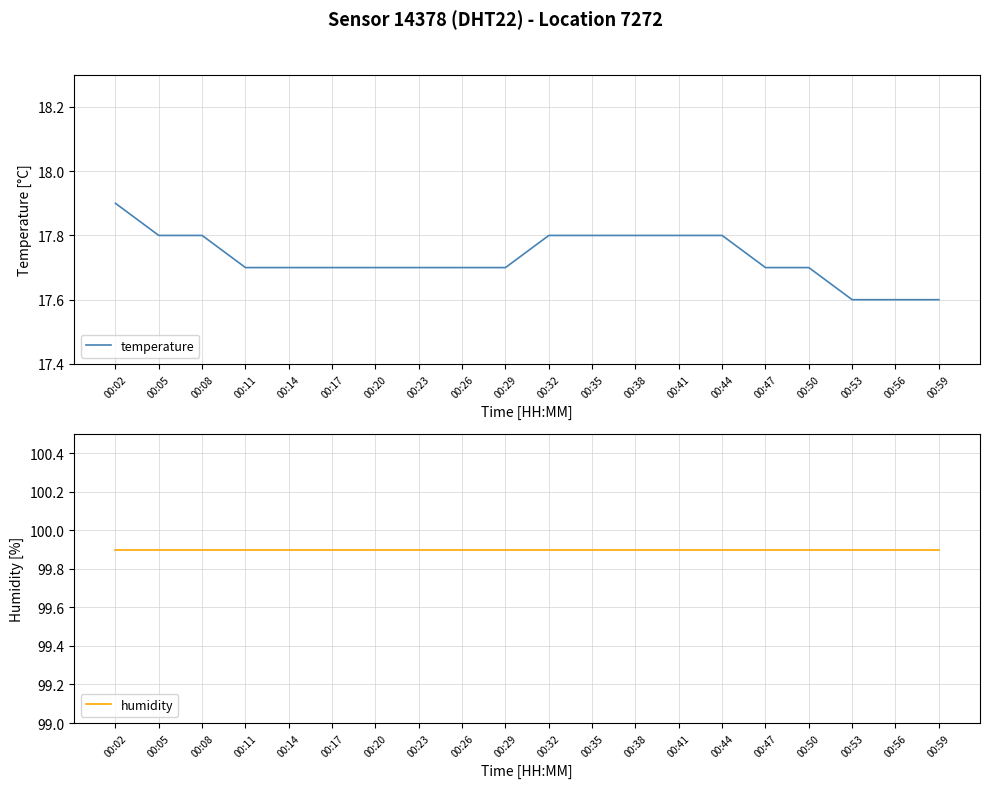

The temperature series shows 17.8 at 00:32. True or false?

True